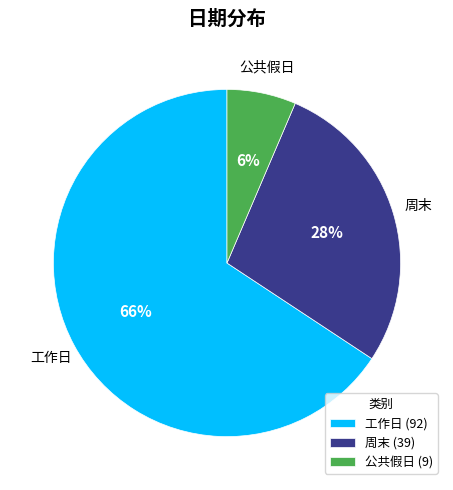

To the nearest percent, what is the average slice percentage?

33%